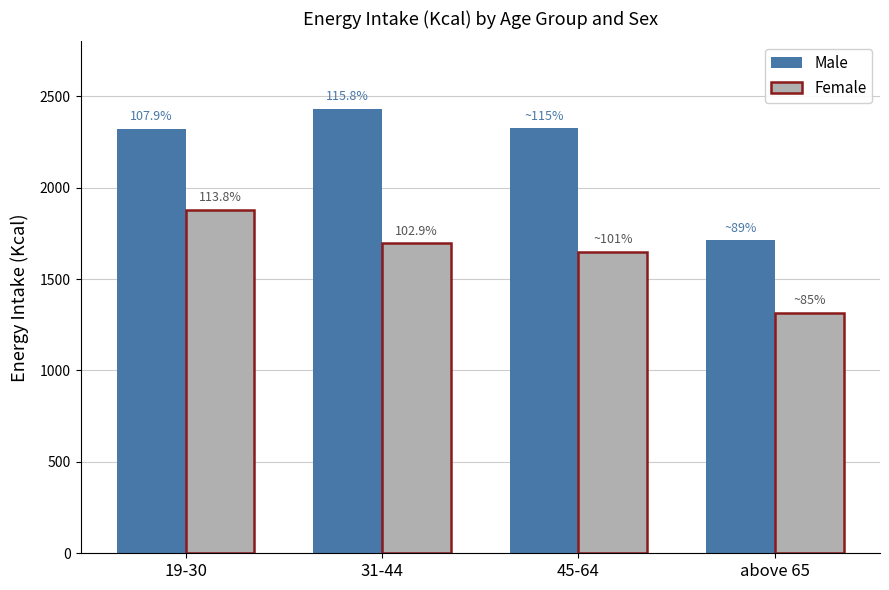

Rank the series at above 65 from highest to lowest value.

Male, Female